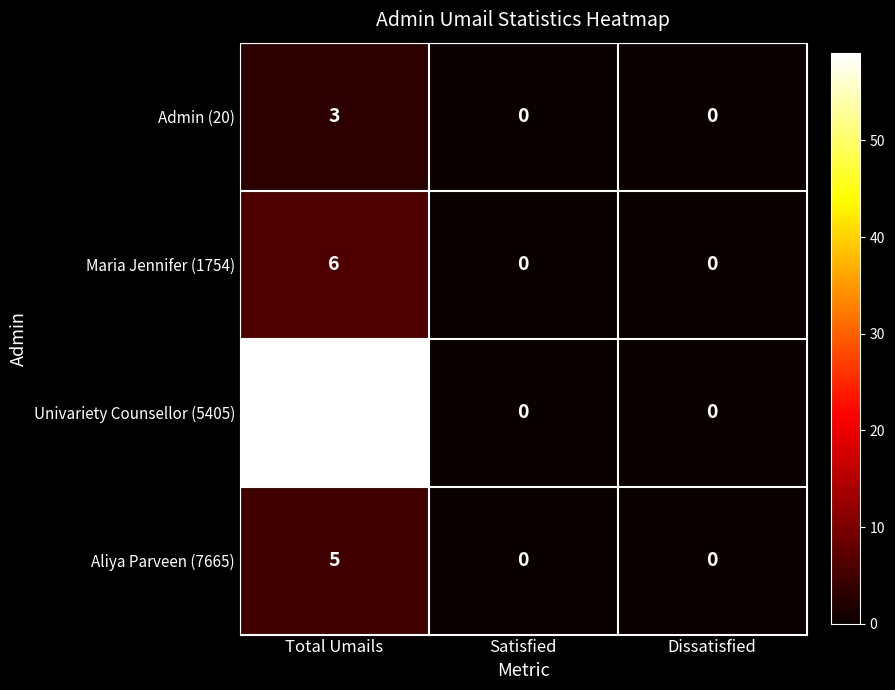

What is the maximum value for Aliya Parveen (7665)?

5